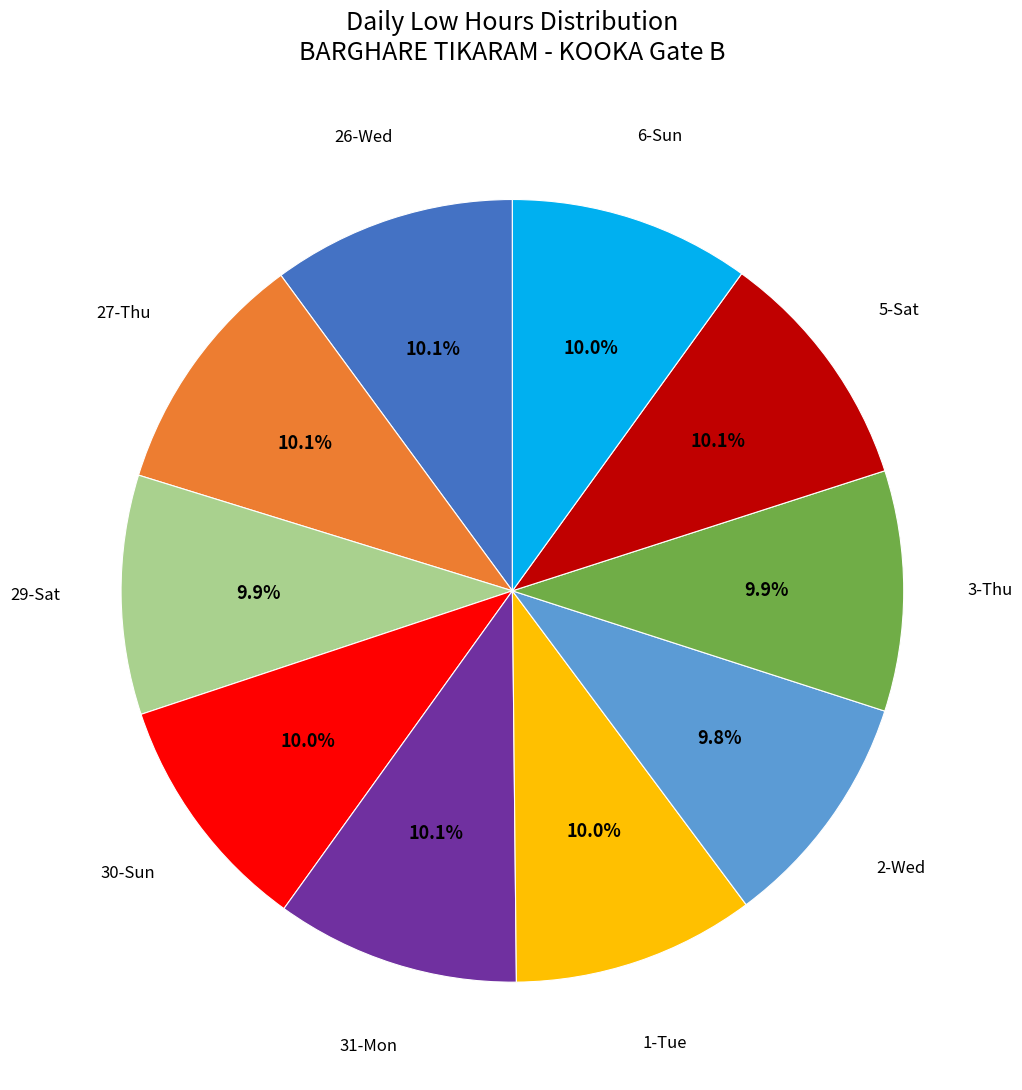

Is there any slice that represents more than half of the pie?

No